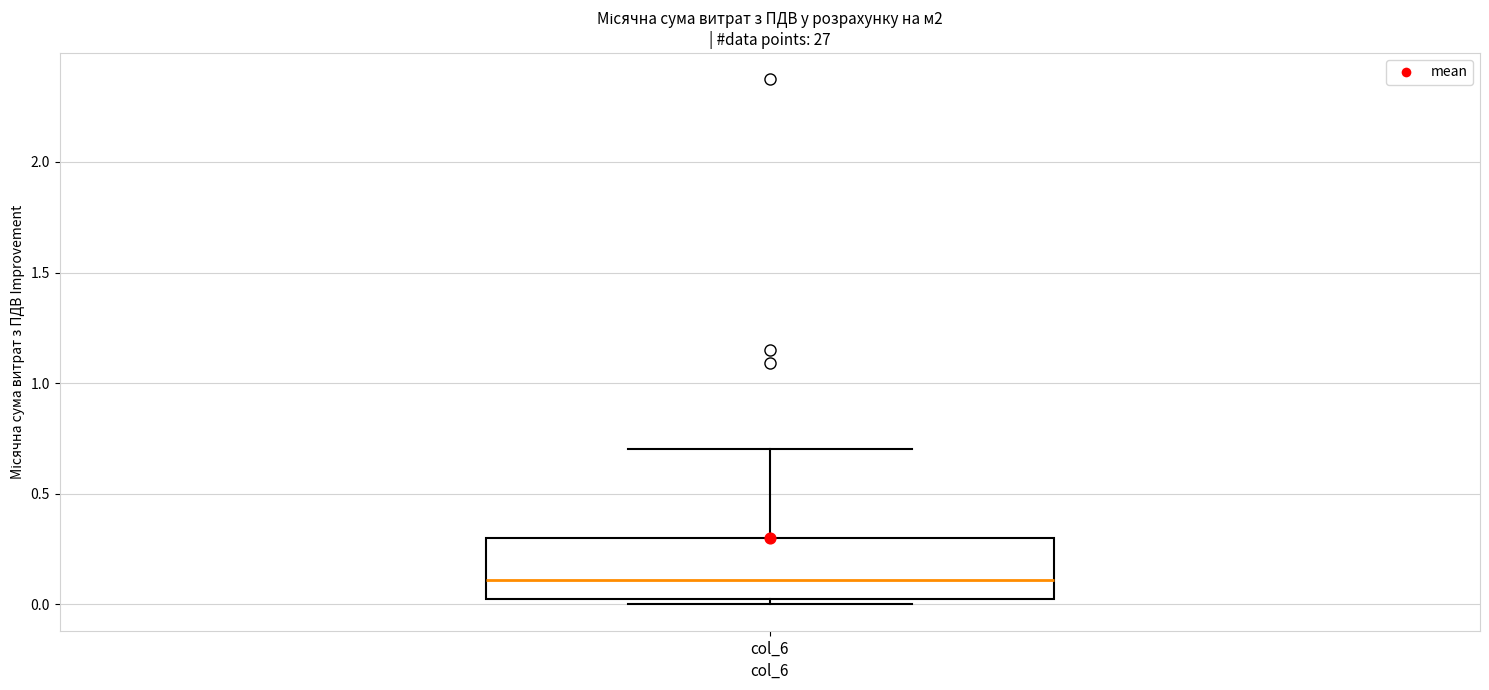

Transcribe this box plot: give where the median line is, the range the box spans, and where the two whiskers end, as read against the y-axis. The values are not printed on the chart, so give them approximately, as read against the axis.

median 0.1, box 0.0 to 0.3, whiskers 0.0 (just below the box's lower edge) to 0.7